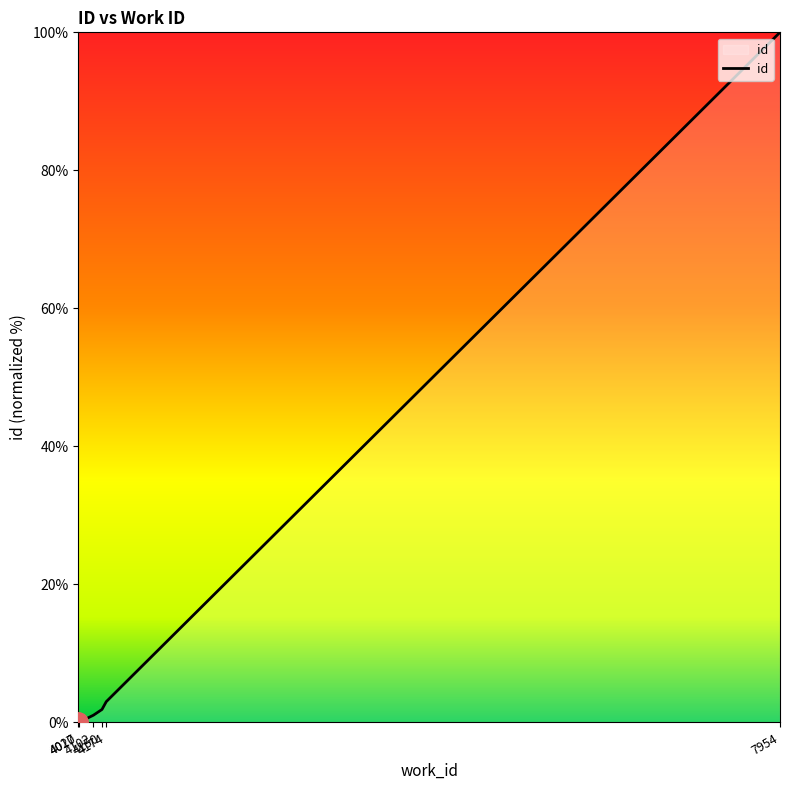

True or false: the data has more than 2 interior local peaks.

False